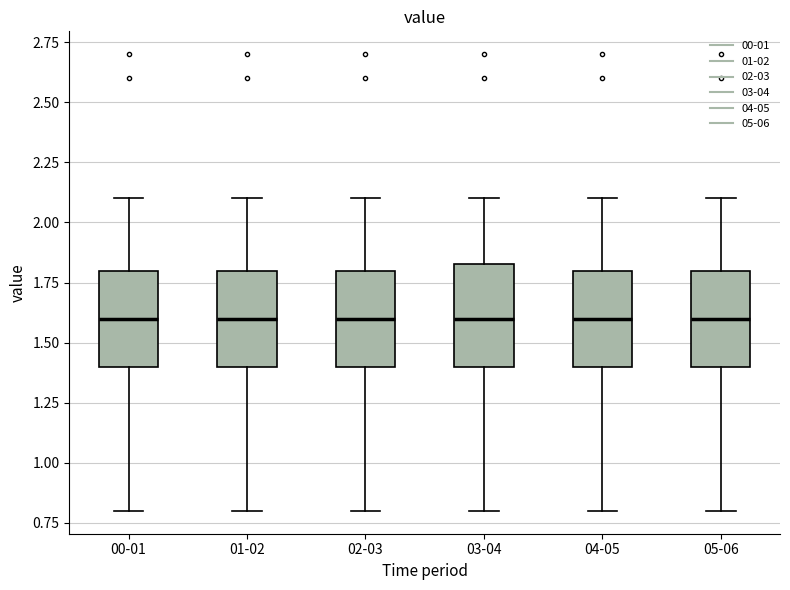

Reading left to right, read every box against the y-axis: the position of its median line, the range the box covers, and the ends of its whiskers. The values are not printed on the chart, so give them approximately, as read against the axis.

00-01: median 1.60, box 1.40 to 1.80, whiskers 0.80 to 2.10
01-02: median 1.60, box 1.40 to 1.80, whiskers 0.80 to 2.10
02-03: median 1.60, box 1.40 to 1.80, whiskers 0.80 to 2.10
03-04: median 1.60, box 1.40 to 1.85, whiskers 0.80 to 2.10
04-05: median 1.60, box 1.40 to 1.80, whiskers 0.80 to 2.10
05-06: median 1.60, box 1.40 to 1.80, whiskers 0.80 to 2.10